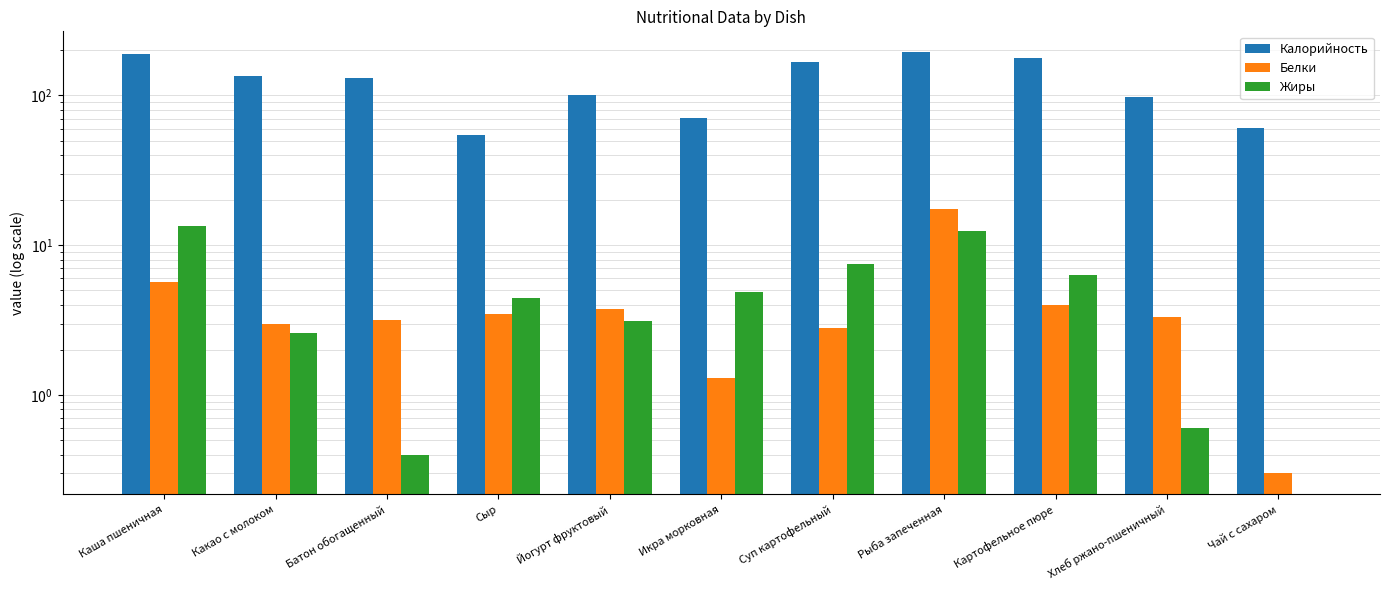

What is the label of the 11th bar from the left?

Чай с сахаром